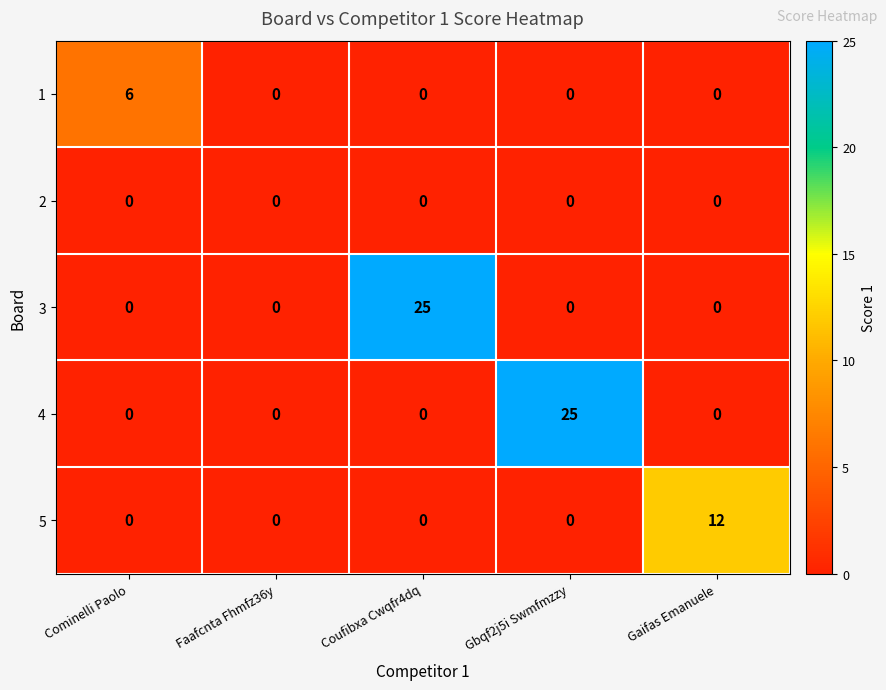

What is the difference between the maximum and minimum values in the 3 series?

25